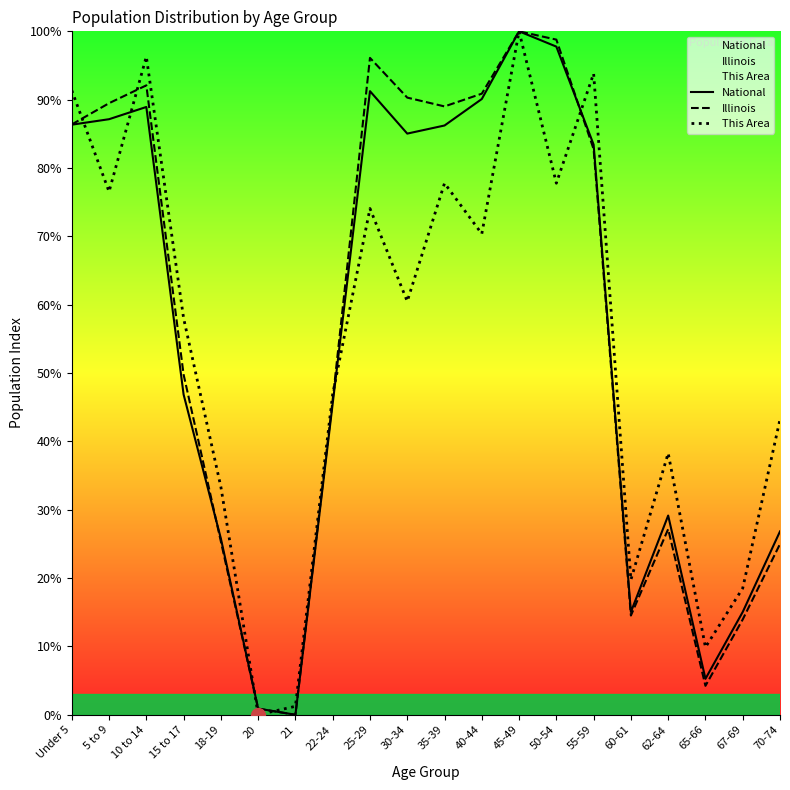

At which label does National first exceed 83?

Under 5